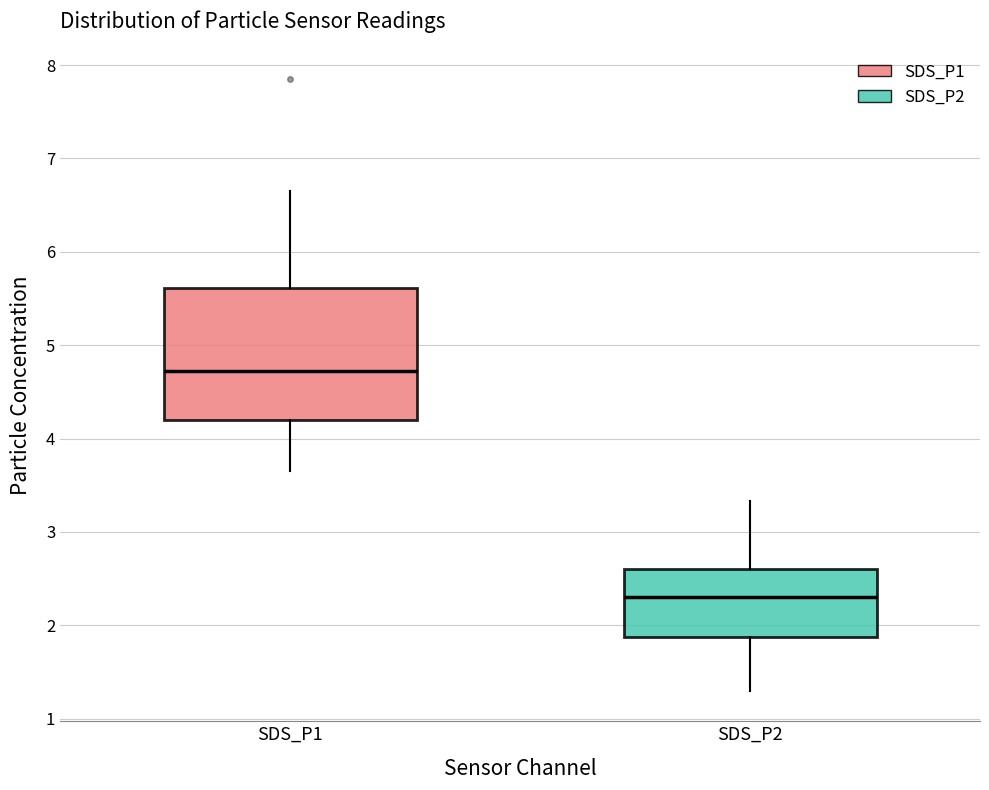

Comparing the boxes themselves (not the whiskers), which one is the tallest?

SDS_P1